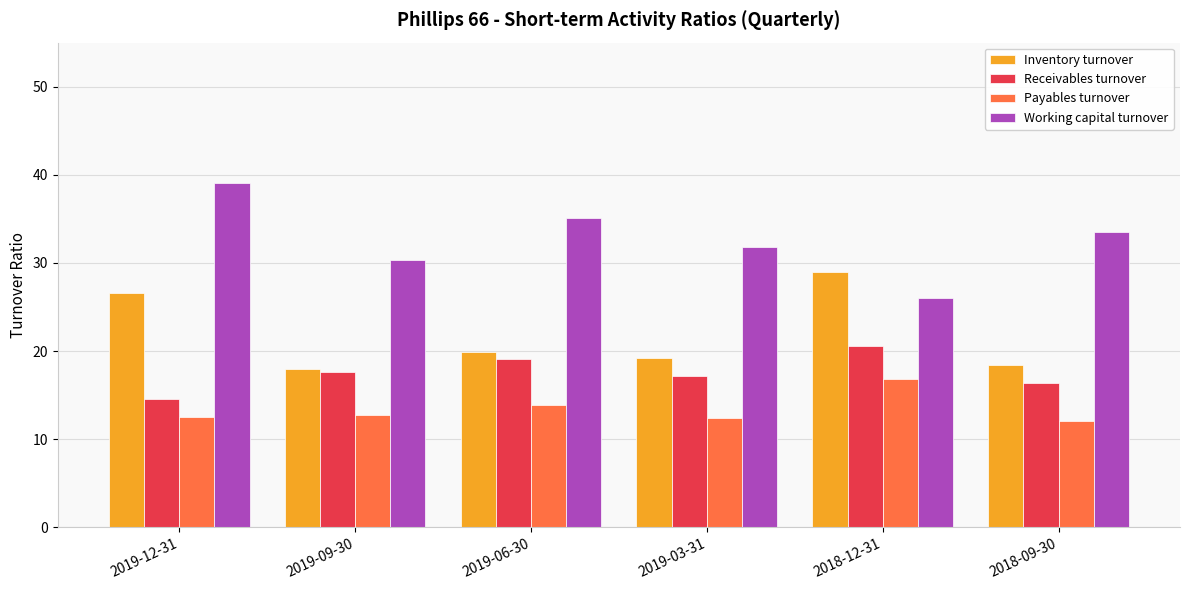

What is the minimum value shown in the chart?

12.1